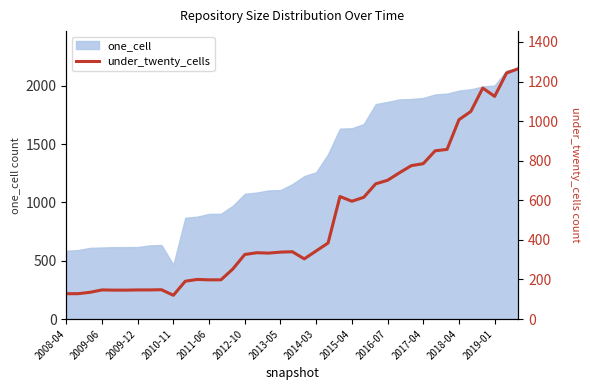

What position from the right is 17?

22